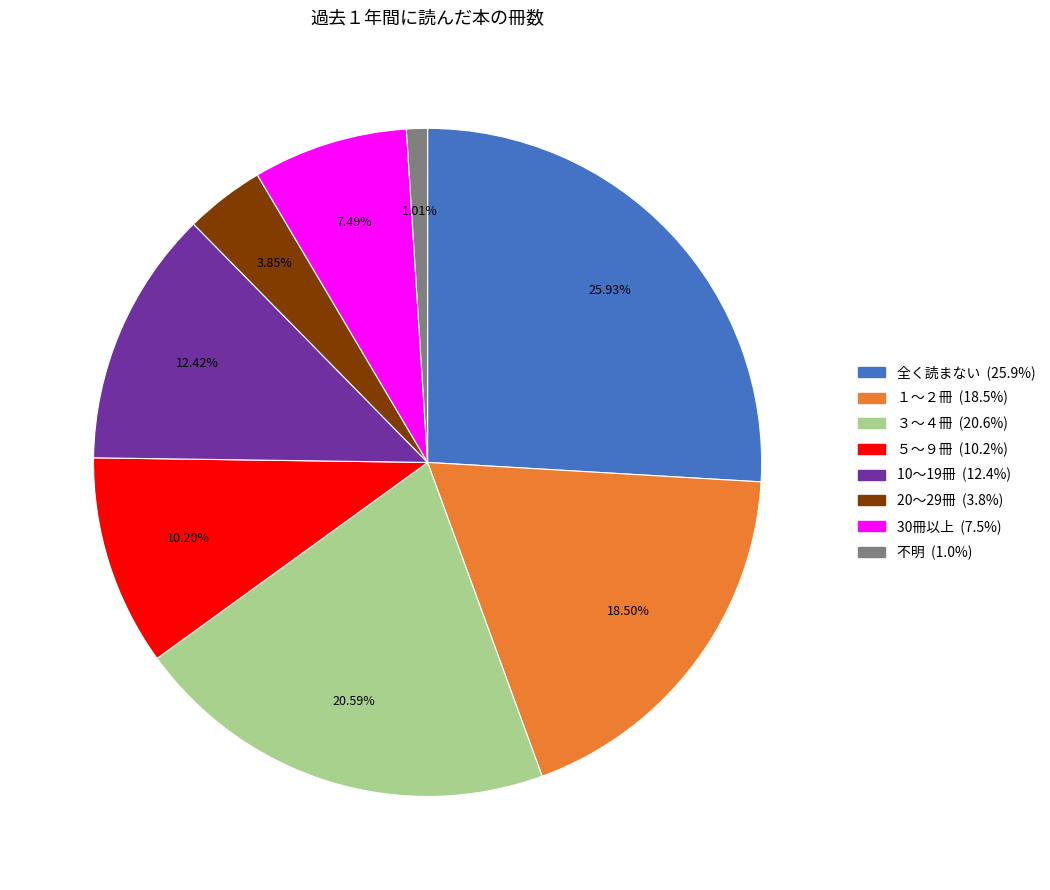

Rank the categories by value from highest to lowest.

全く読まない, ３～４冊, １～２冊, 10～19冊, ５～９冊, 30冊以上, 20～29冊, 不明